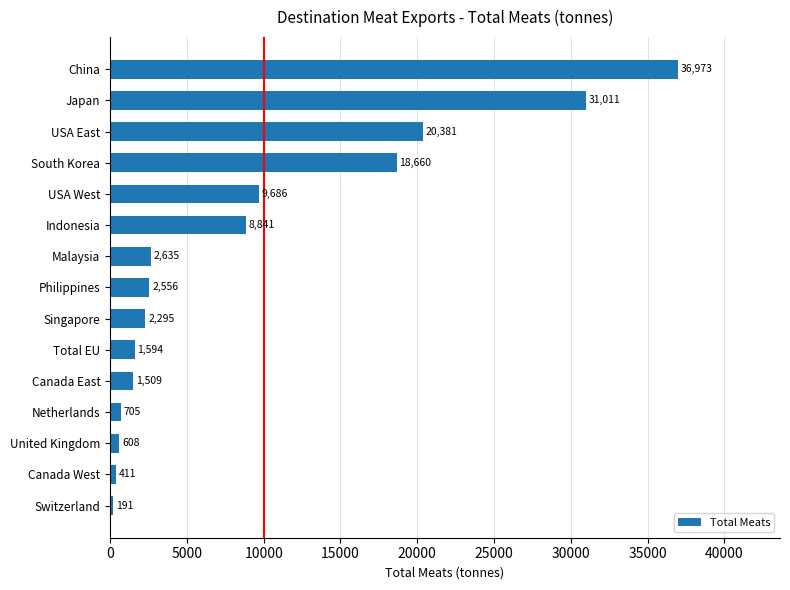

What is the ratio of the value at USA East to the value at Indonesia?

2.3